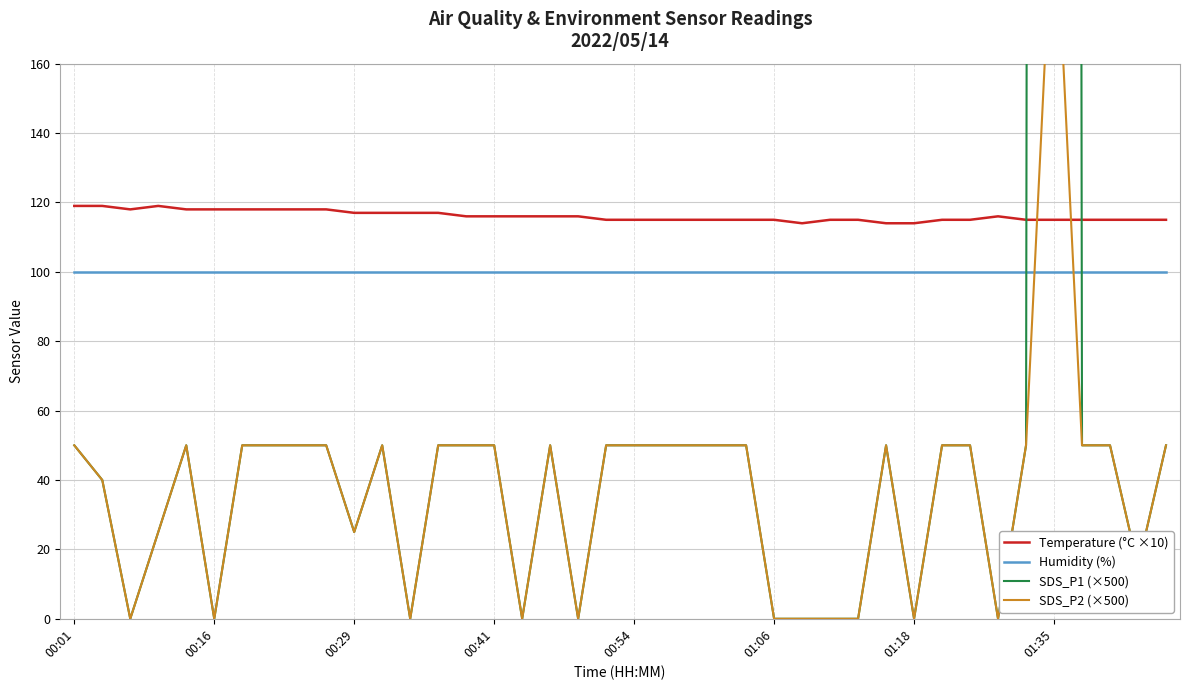

True or false: Humidity (%) has more than 2 interior local peaks.

False